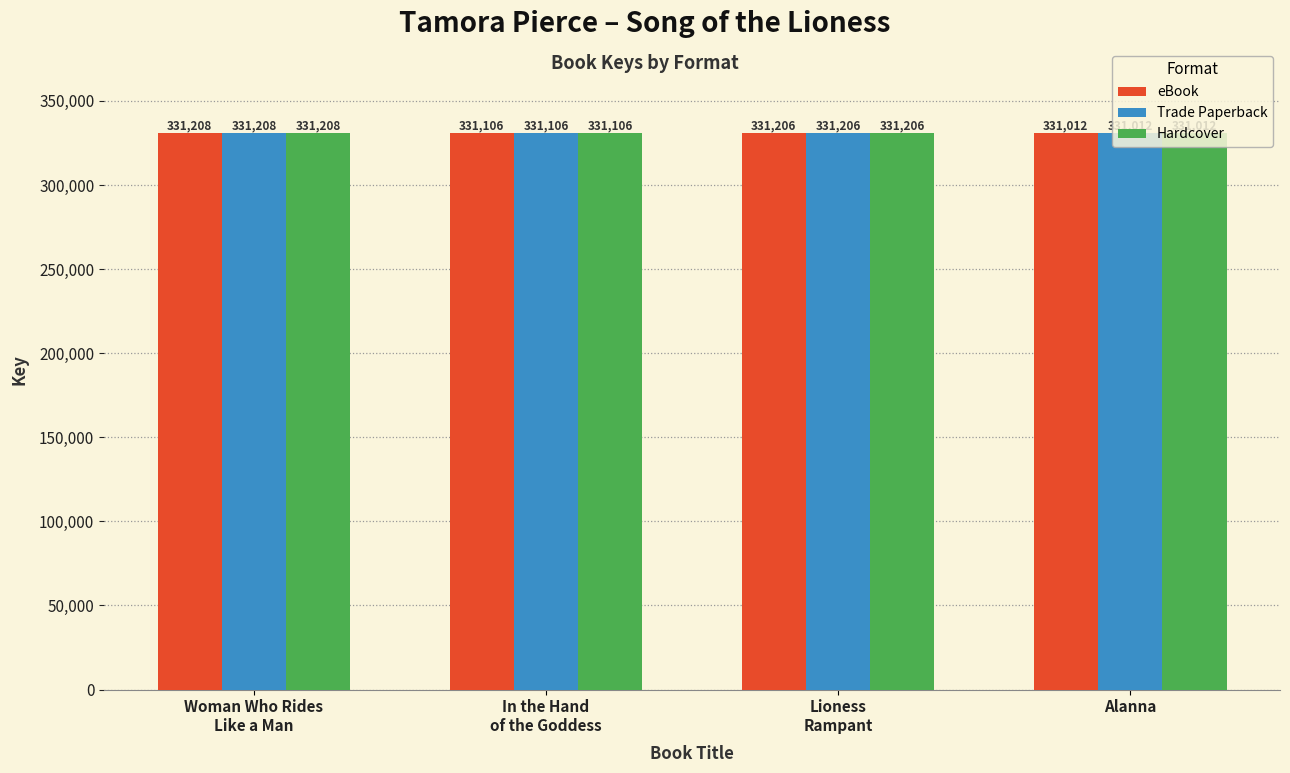

What is the maximum value shown in the chart?

331208